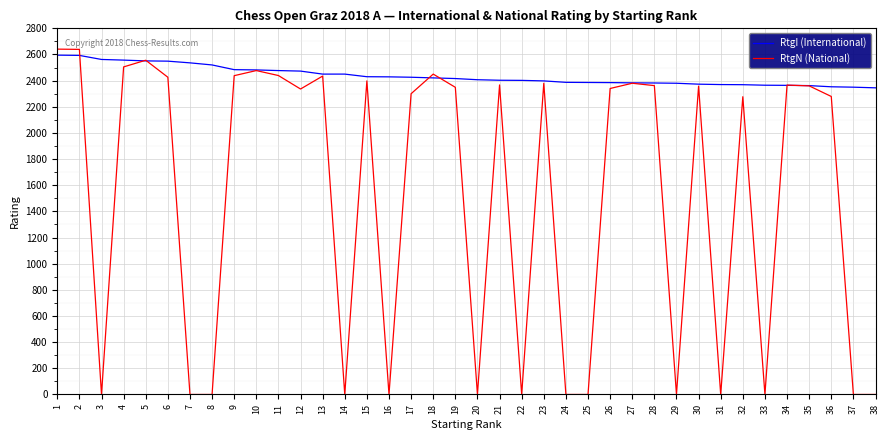

Between which two adjacent categories do RtgN (National) and RtgI (International) first intersect?

2 and 3